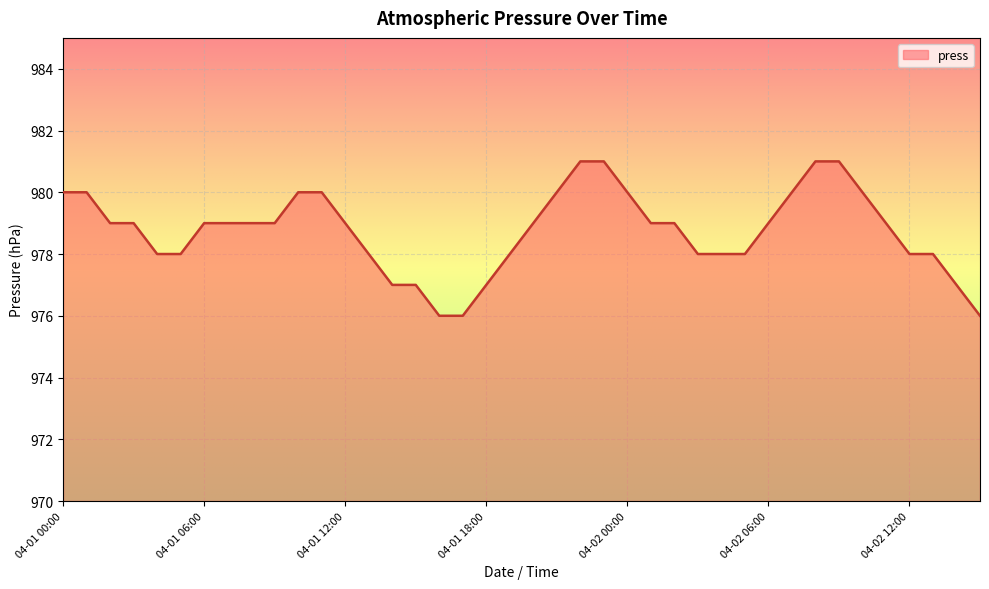

What is the difference between the maximum and minimum values?

5